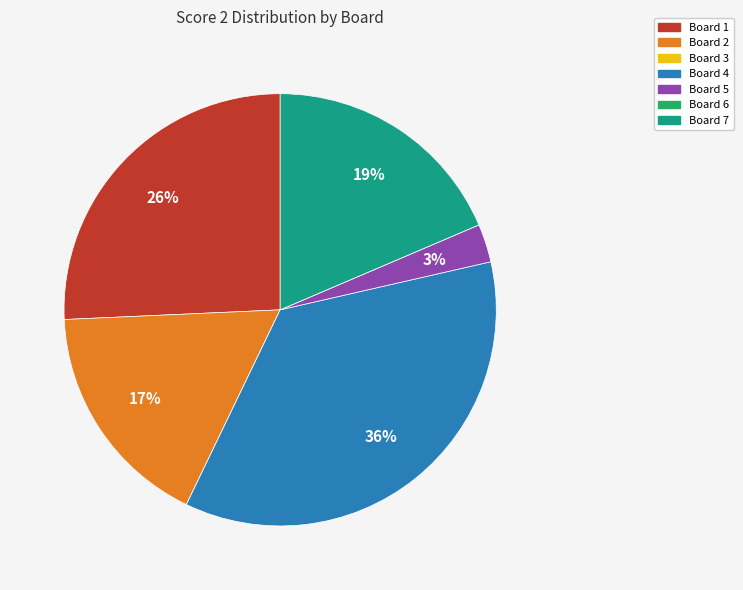

The Board 4 slice represents 47% of the pie. True or false?

False